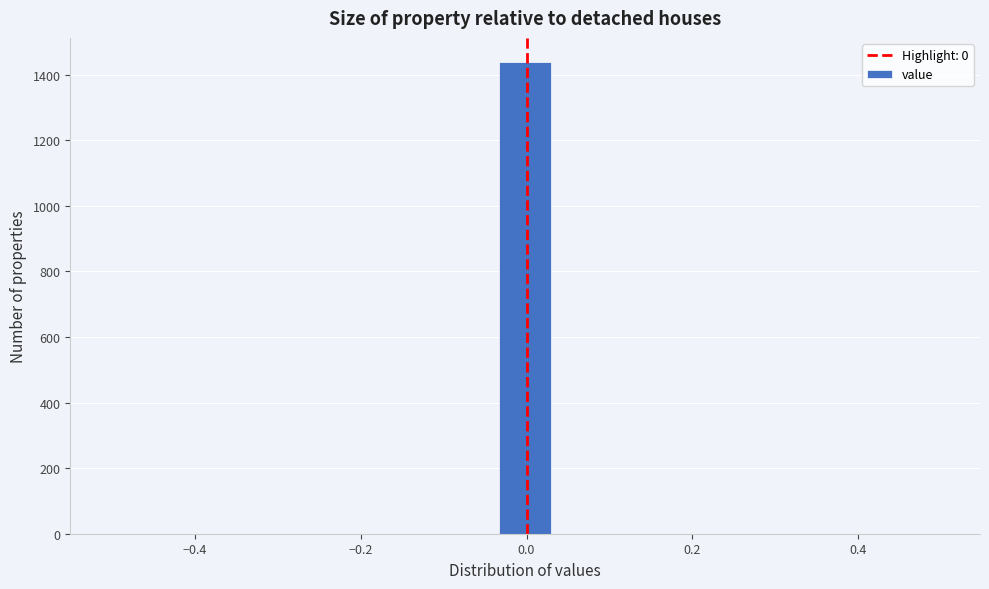

Around what value on the x-axis is the tallest bar? Give the approximate position of its centre, as read against the axis.

0.00